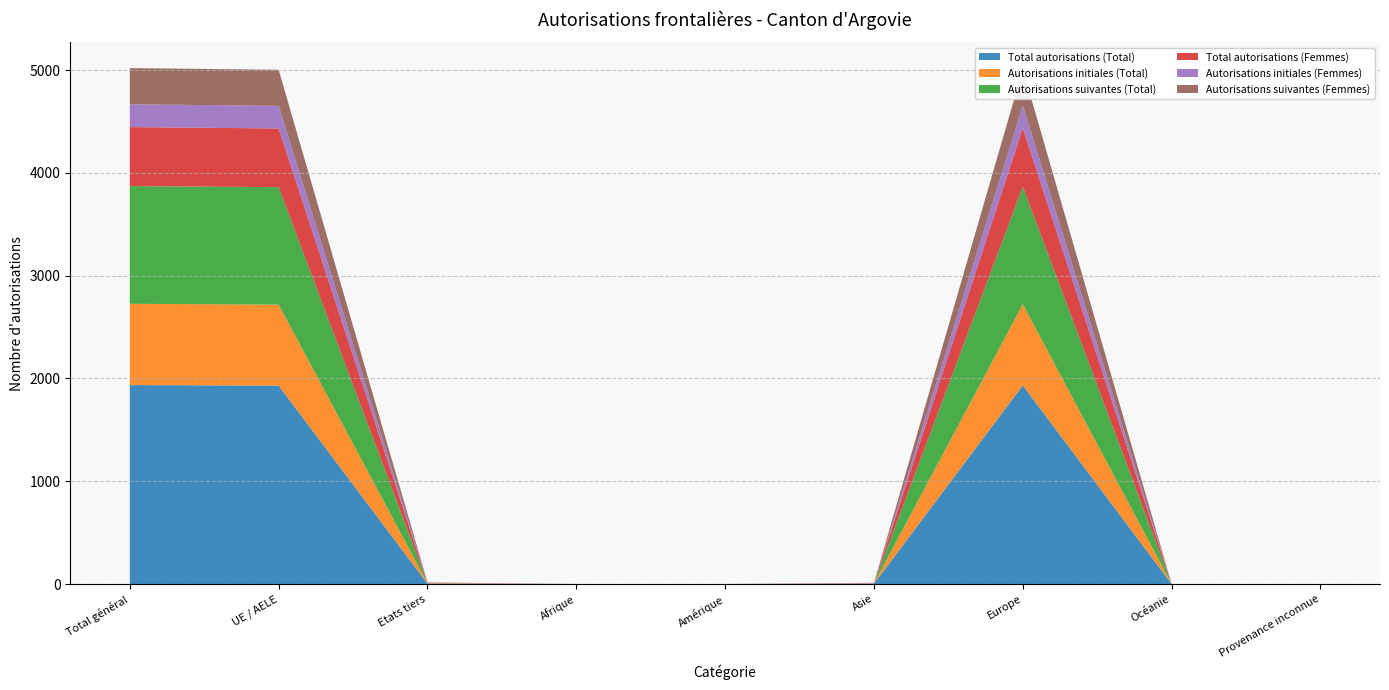

Reading left to right, list all the values displayed in this chart.

Total autorisations (Total): 1936	1931	5	0	0	3	1933	0	0
Autorisations initiales (Total): 791	787	4	0	0	2	789	0	0
Autorisations suivantes (Total): 1145	1144	1	0	0	1	1144	0	0
Total autorisations (Femmes): 574	571	3	0	0	3	571	0	0
Autorisations initiales (Femmes): 222	220	2	0	0	2	220	0	0
Autorisations suivantes (Femmes): 352	351	1	0	0	1	351	0	0